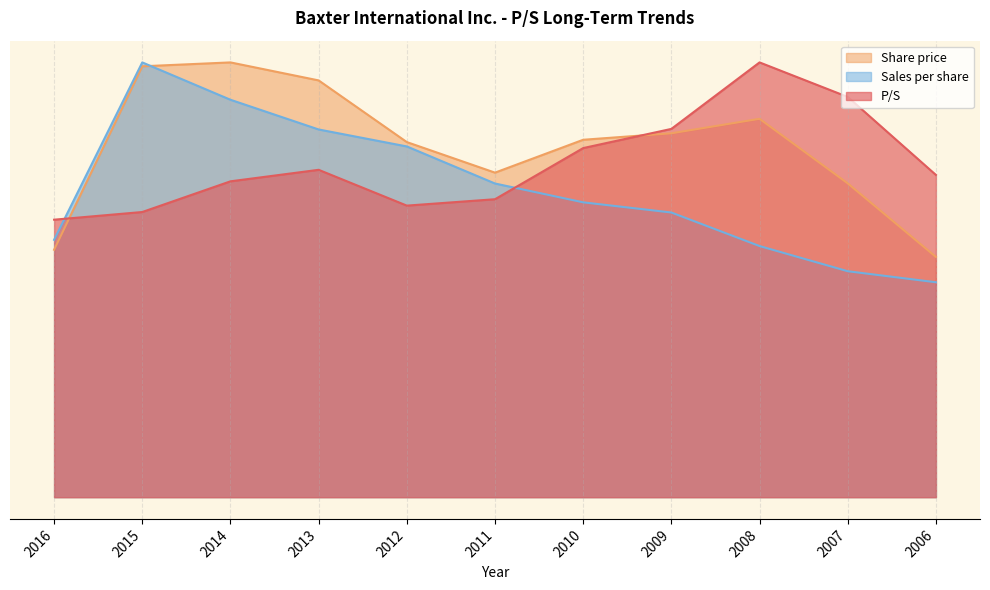

How many intersections are there between Share price and P/S?

2